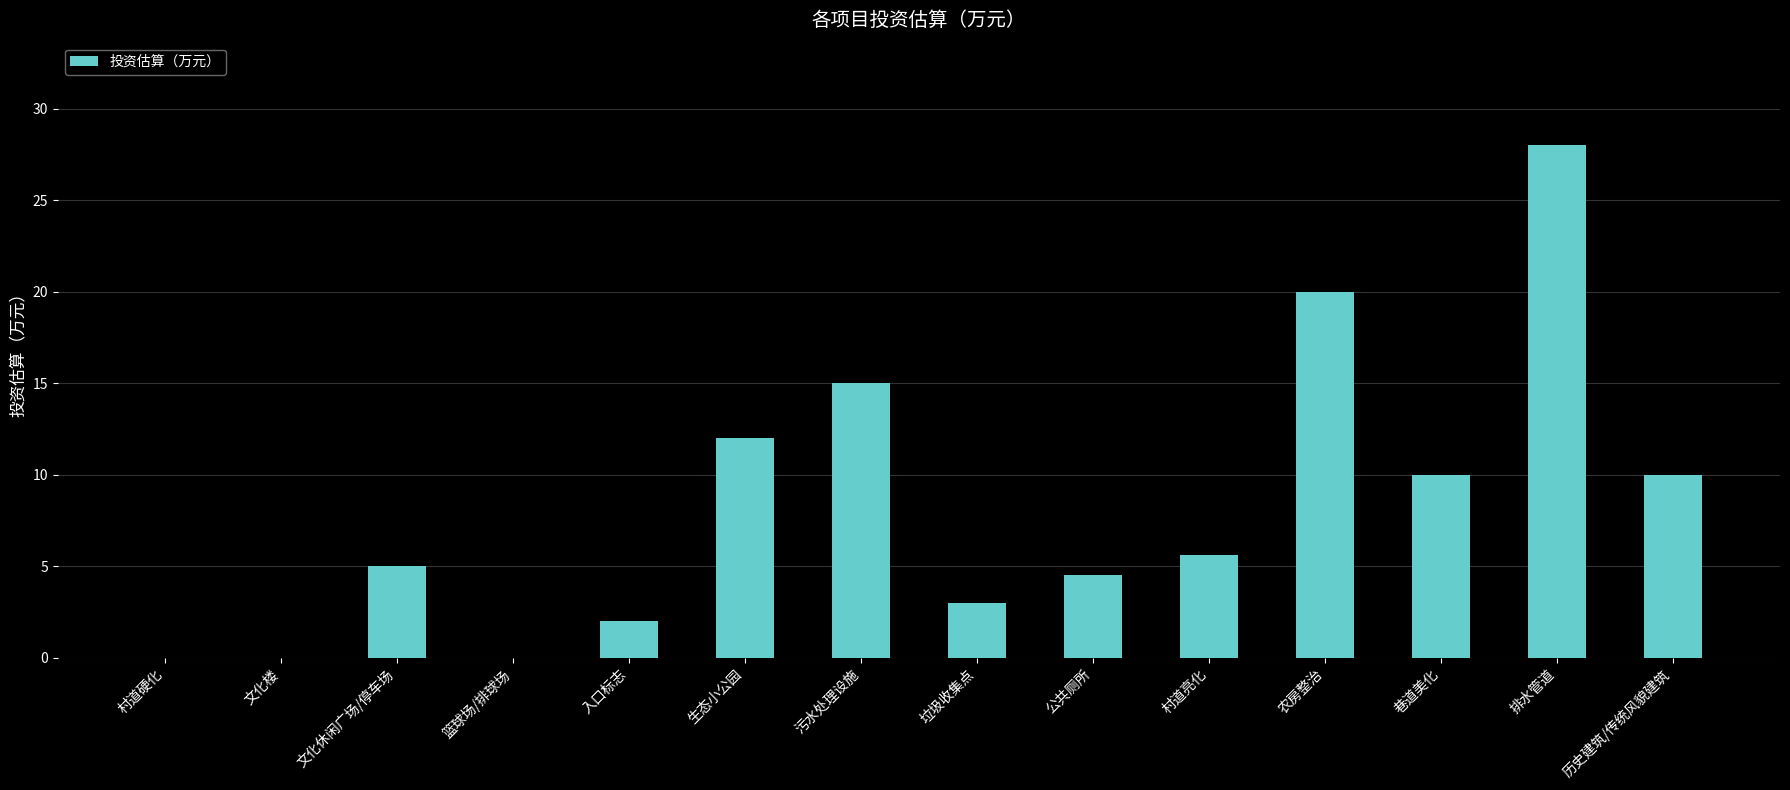

Reading right to left, what are all the values shown in this chart?

历史建筑/传统风貌建筑=10.0	排水管道=28.0	巷道美化=10.0	农房整治=20.0	村道亮化=5.6	公共厕所=4.5	垃圾收集点=3.0	污水处理设施=15.0	生态小公园=12.0	入口标志=2.0	篮球场/排球场=0.0	文化休闲广场/停车场=5.0	文化楼=0.0	村道硬化=0.0